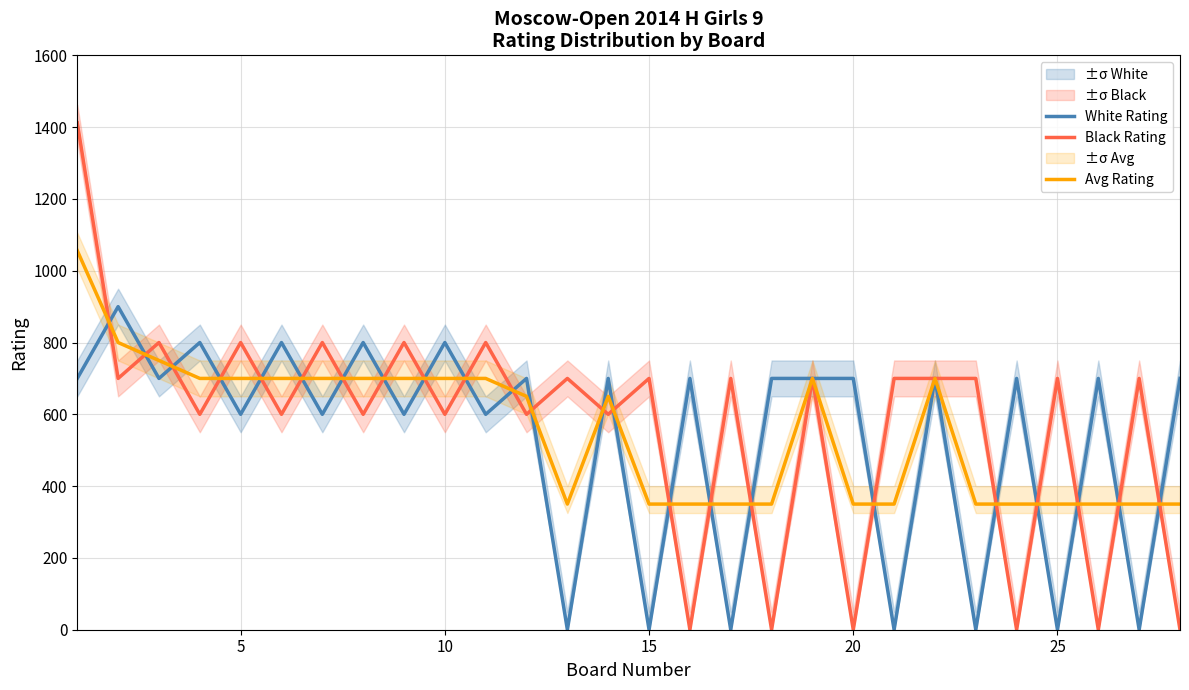

The value of Avg Rating at 25 is 77. True or false?

False